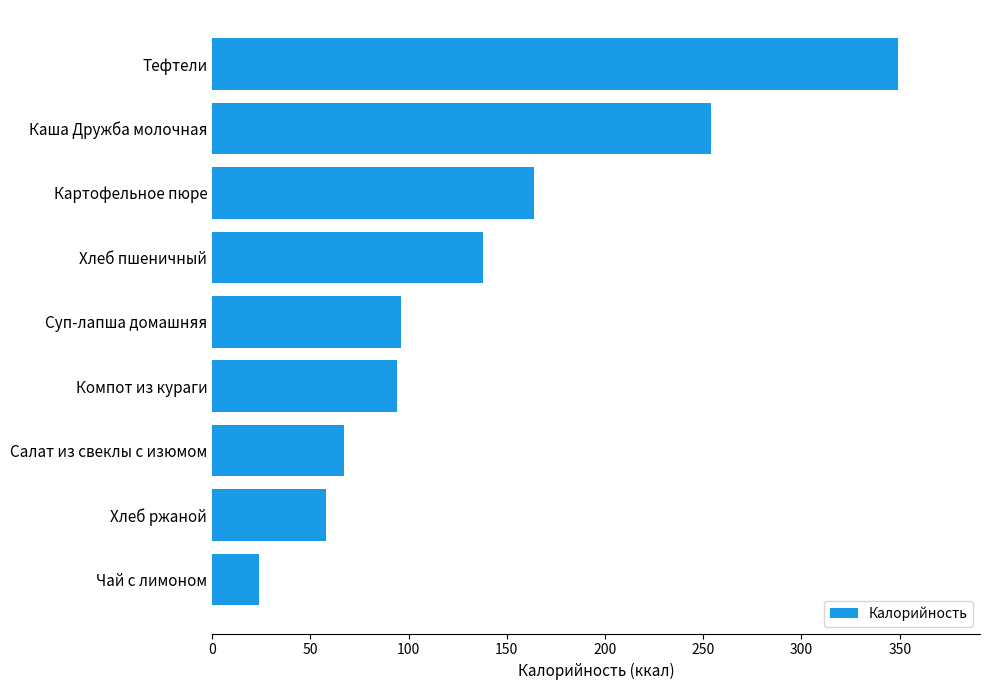

What is the greatest value displayed?

349